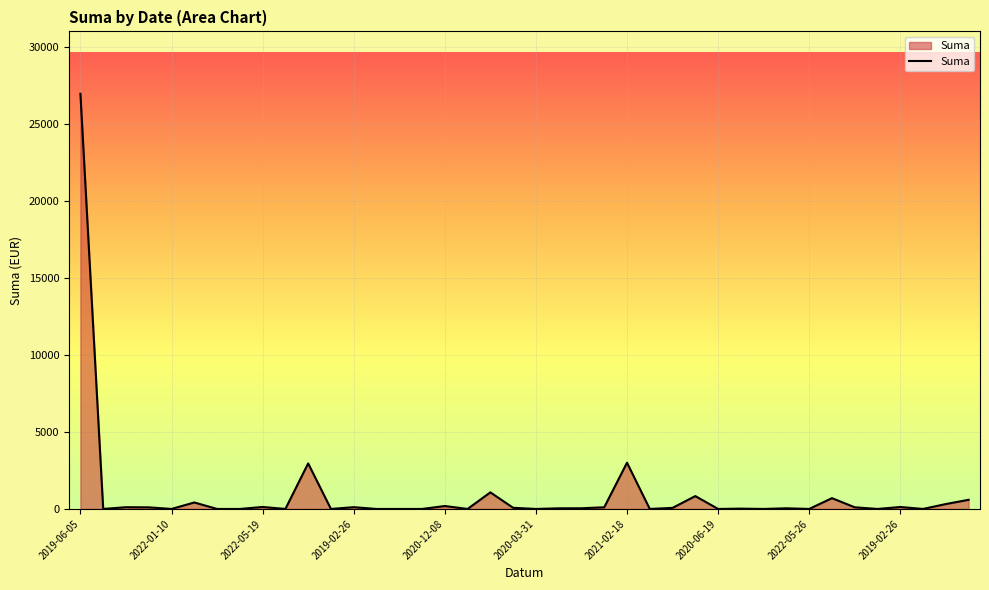

What is the difference between the maximum and minimum values?

26941.6